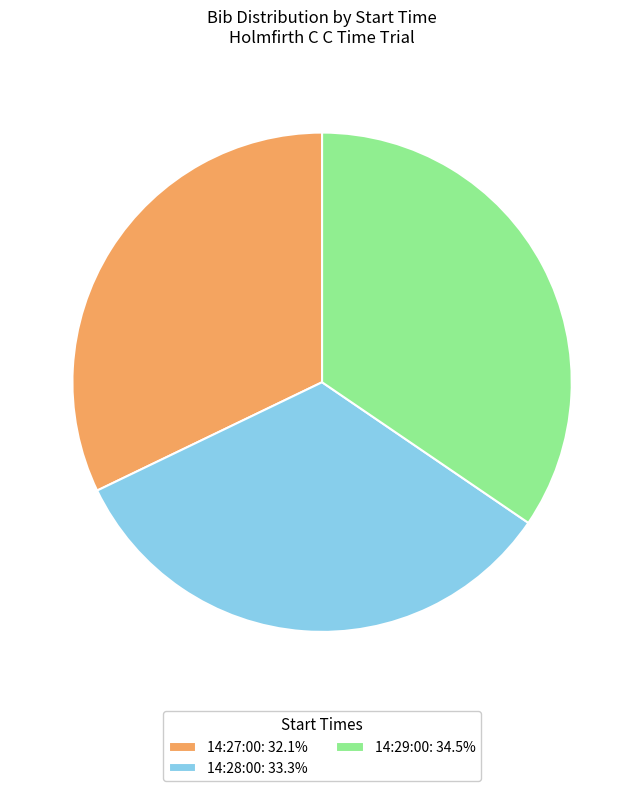

Which category has the smallest portion of the pie?

14:27:00